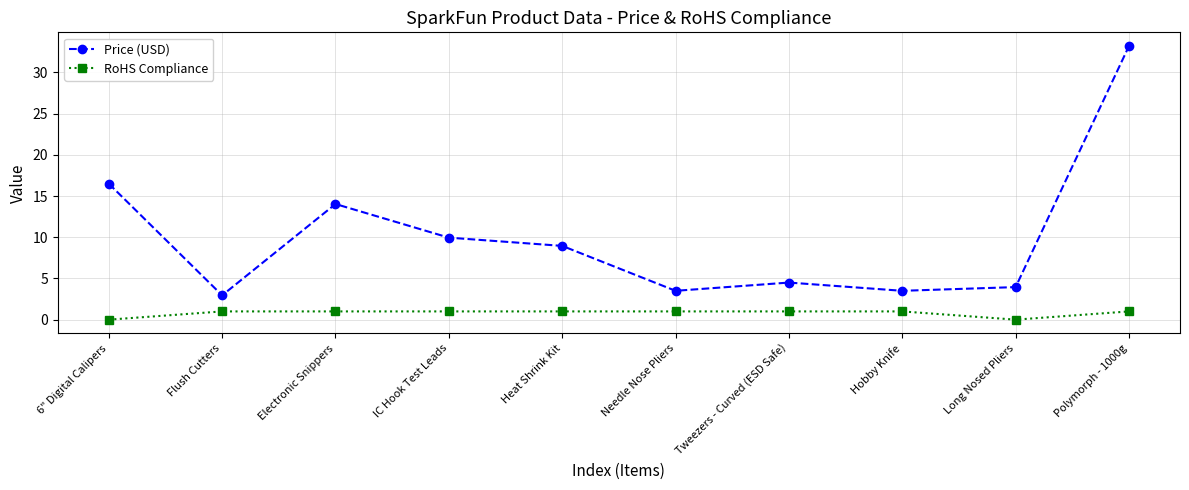

What is the maximum value shown in the chart?

33.2